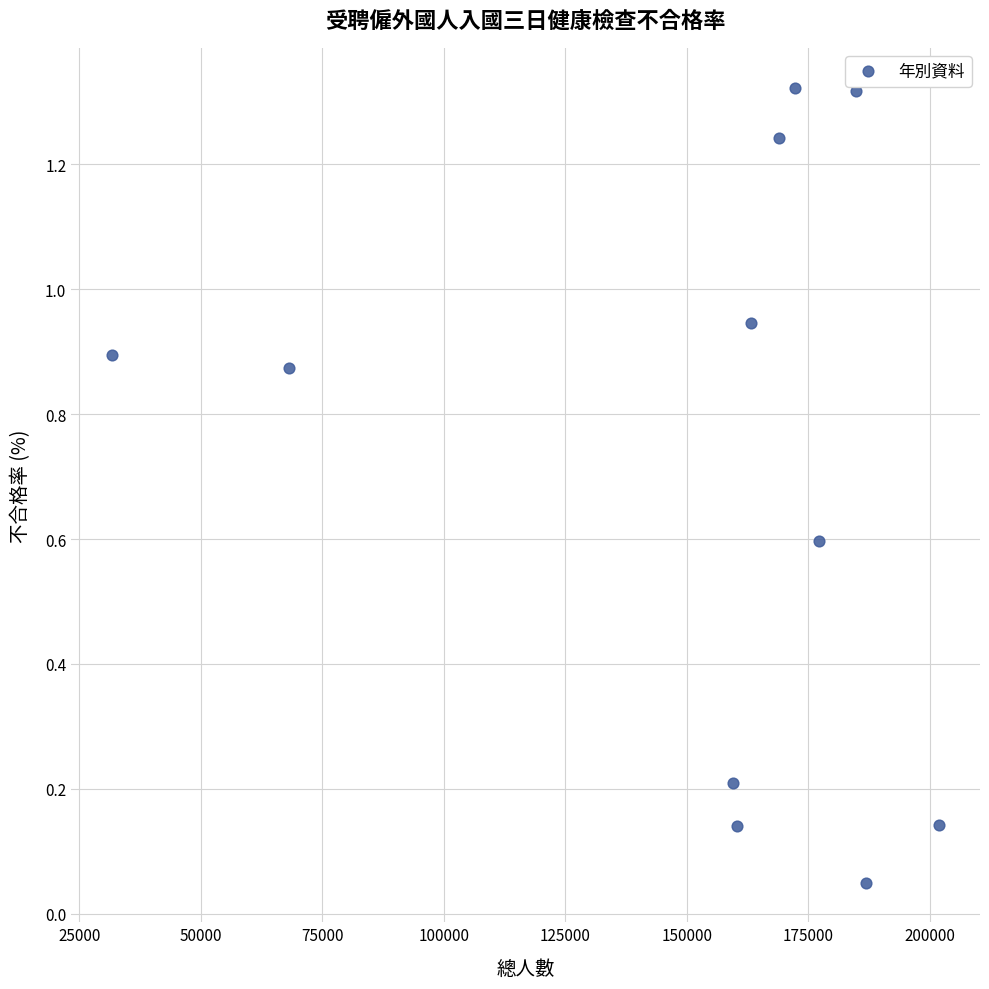

What is the average X value?

152298.0